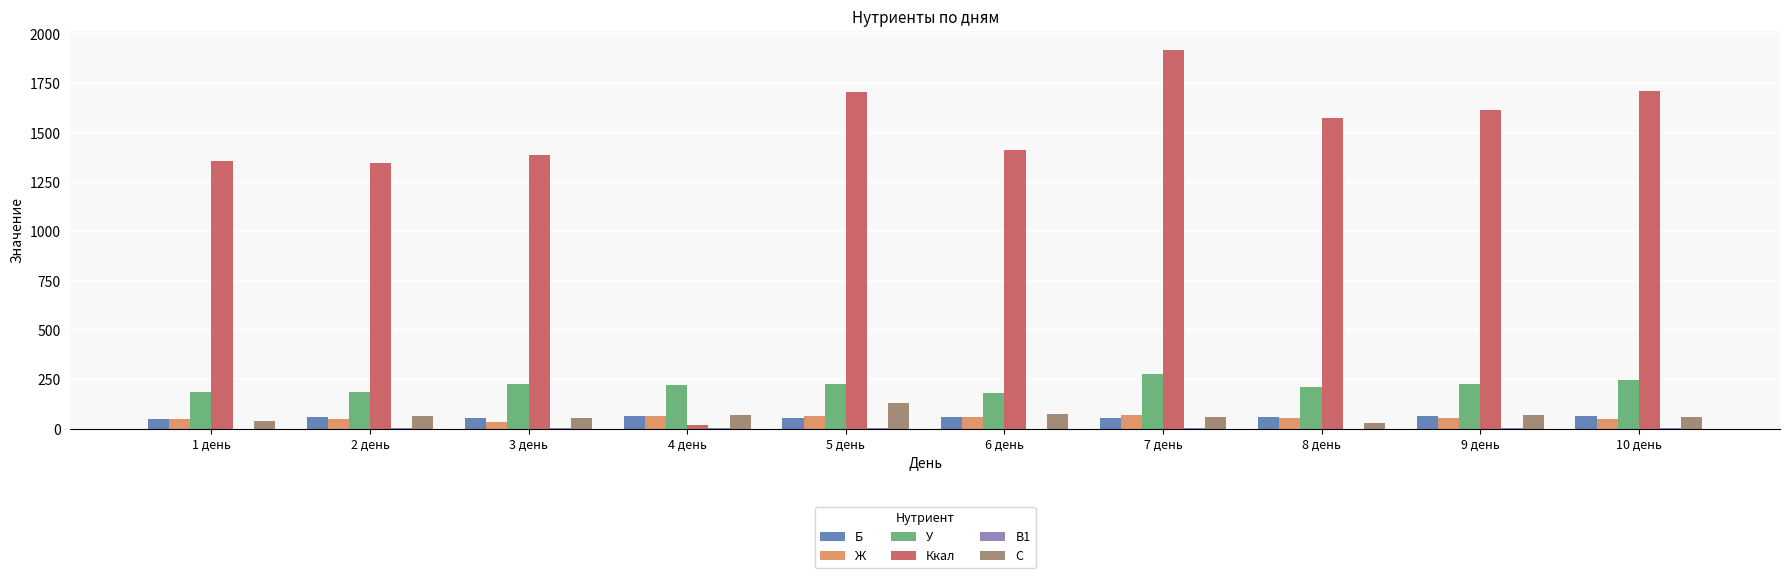

How many groups of bars are there?

10